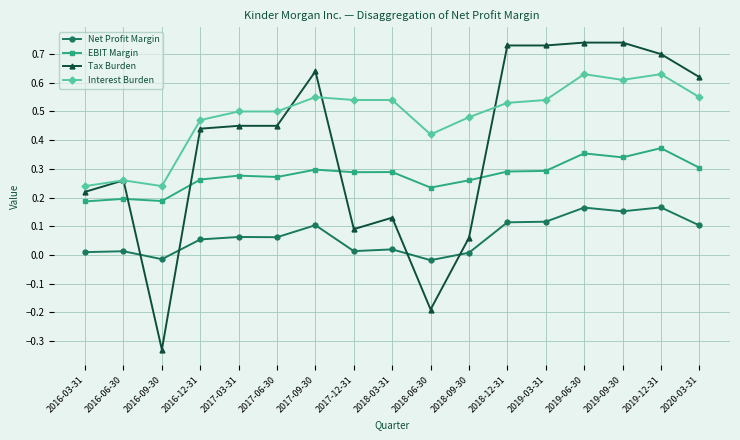

What is the sum of all Interest Burden values?

8.2